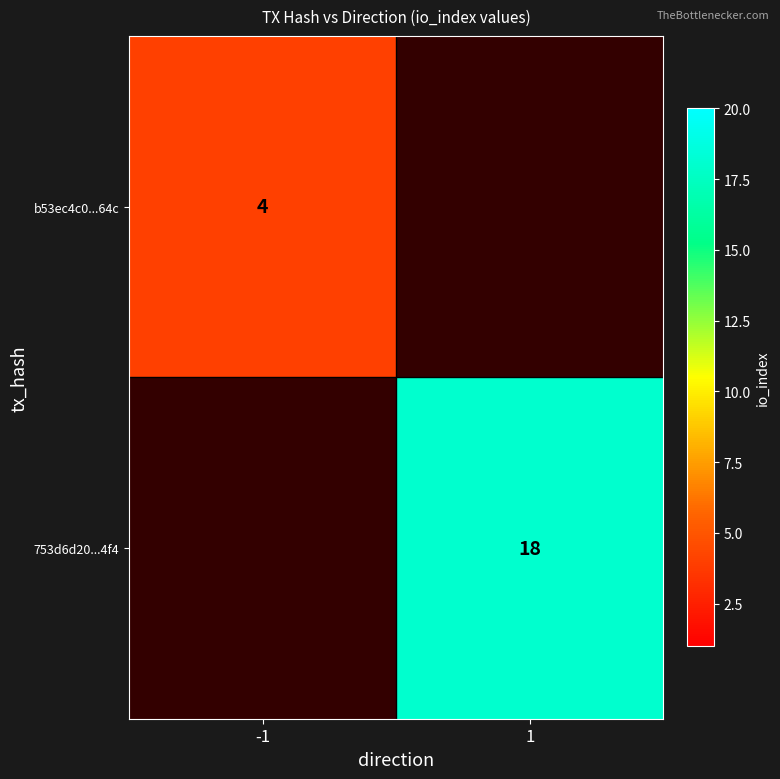

Is it true that b53ec4c0...64c equals 1 at -1?

False